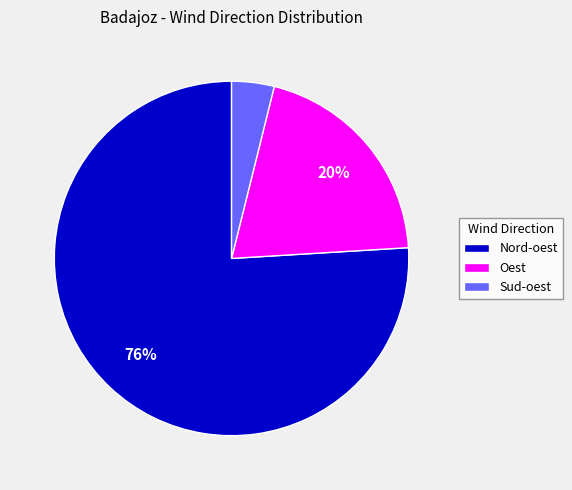

Is Nord-oest the majority of the pie?

Yes